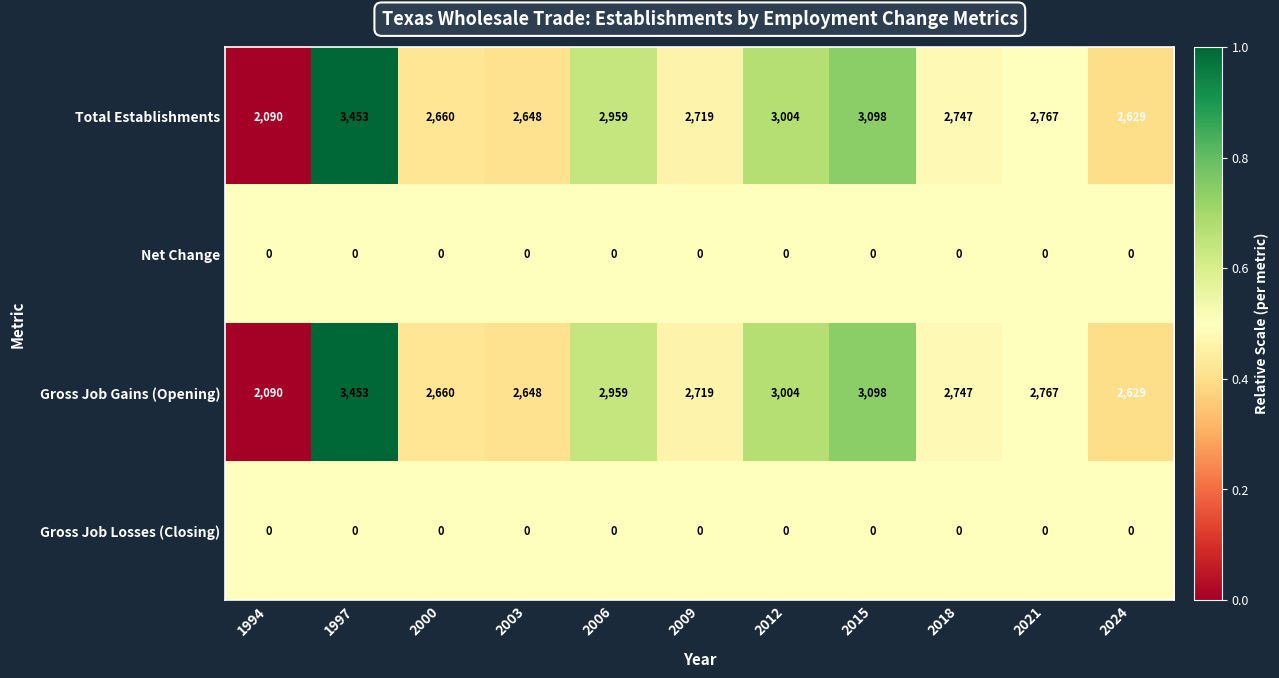

Which category has the highest value in the Total Establishments series?

1997